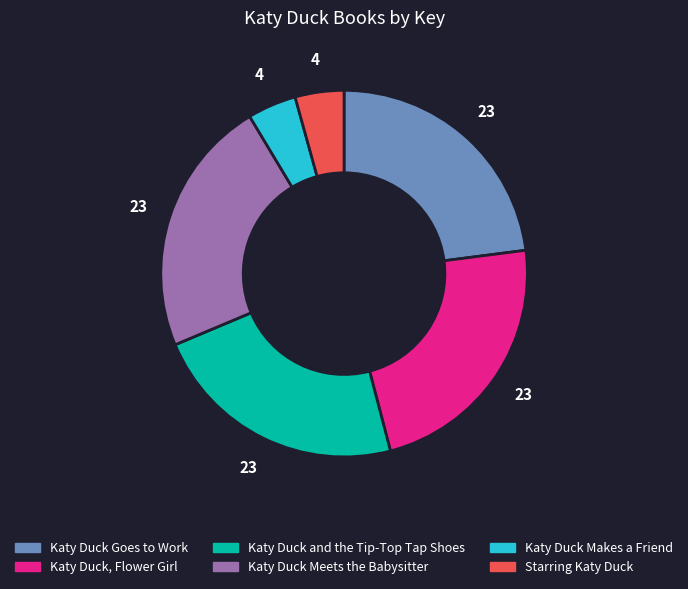

Do Katy Duck, Flower Girl and Katy Duck Goes to Work together represent more than half of the pie?

No